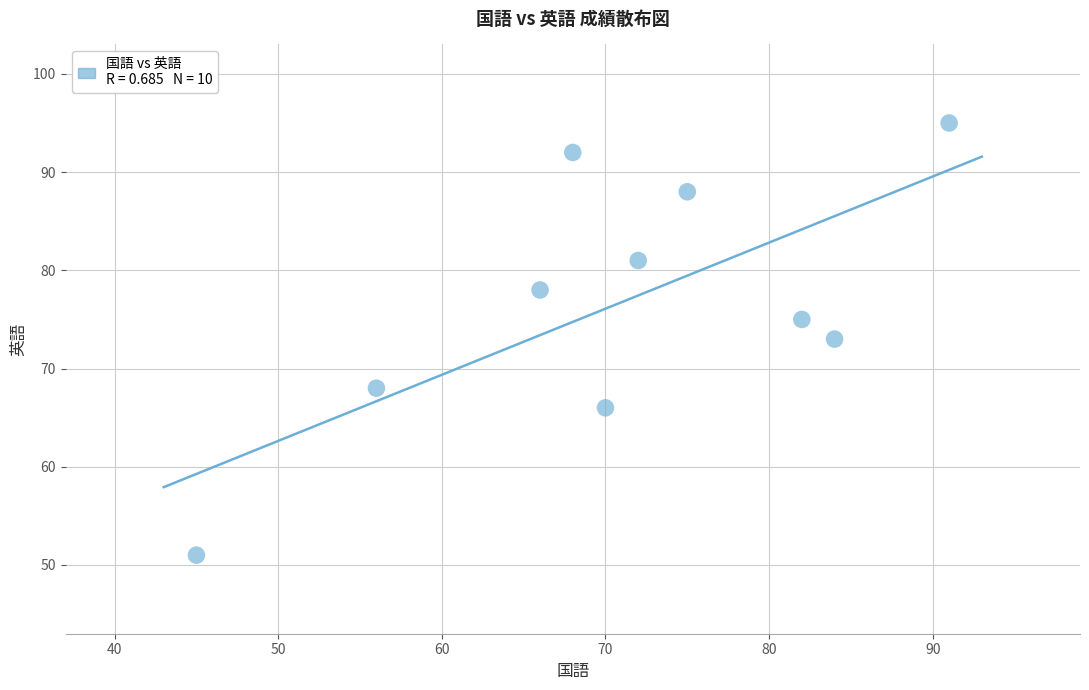

What is the range of Y values (max minus min)?

44